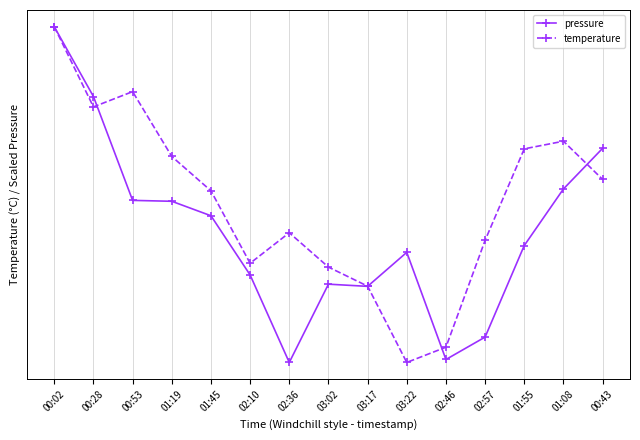

Rank the series by their maximum value, from highest to lowest.

pressure, temperature